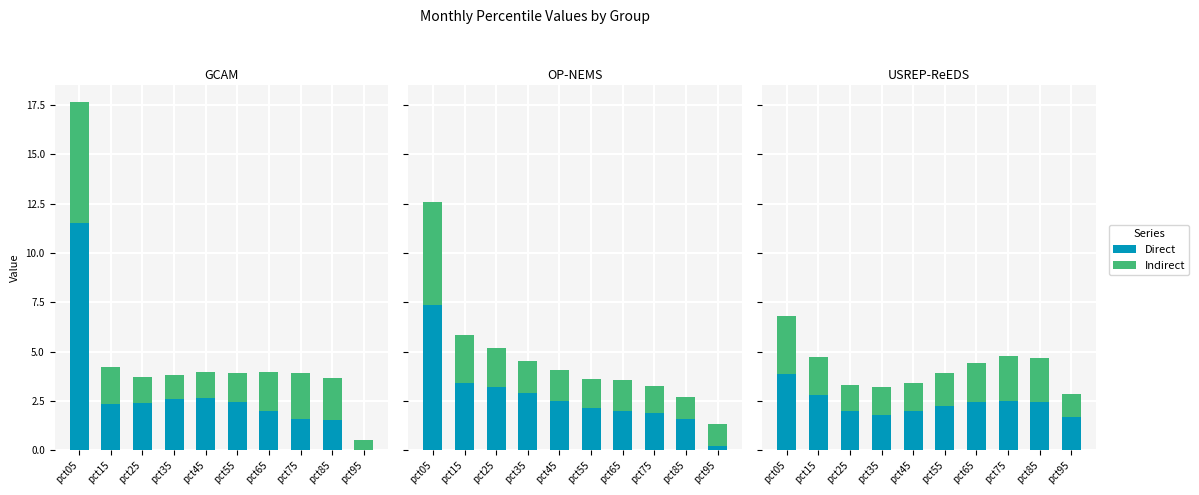

Rank the series by their average value, from lowest to highest.

Indirect, Direct